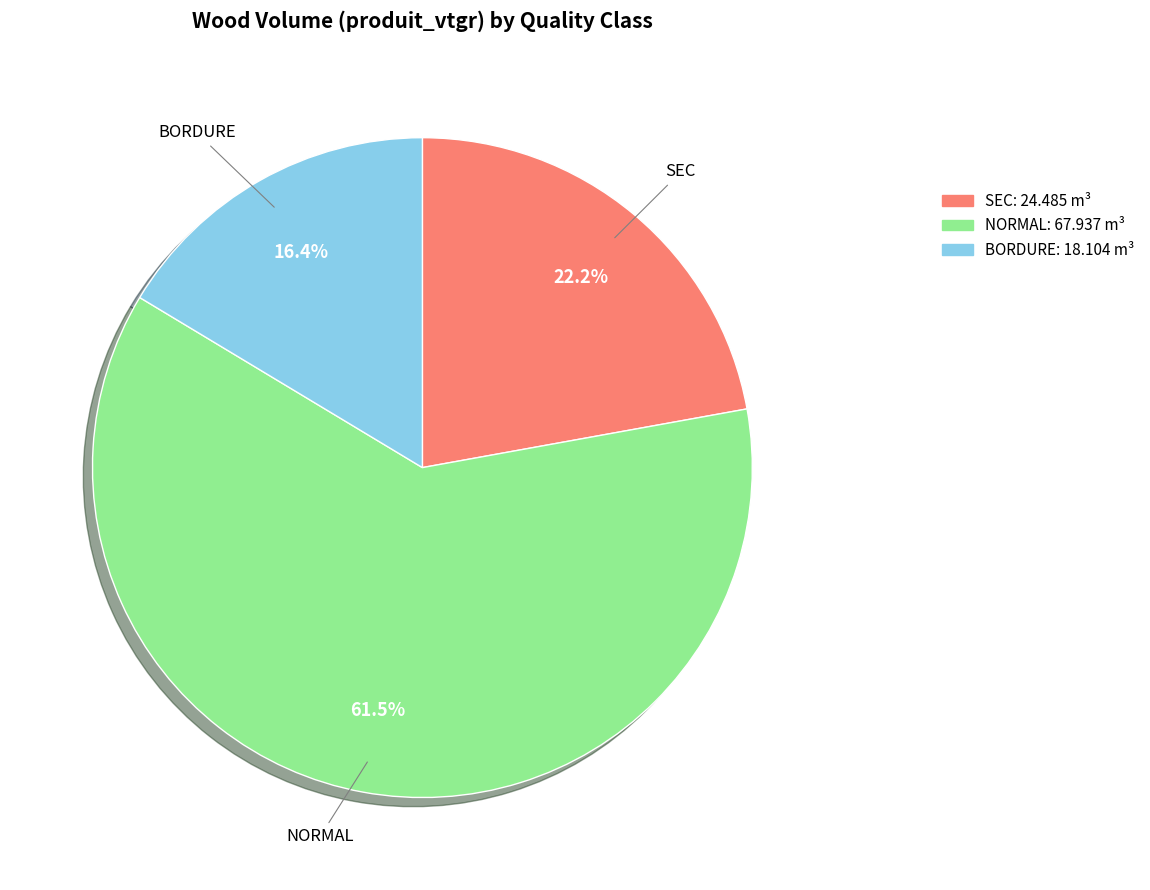

Is there any slice that represents more than half of the pie?

Yes